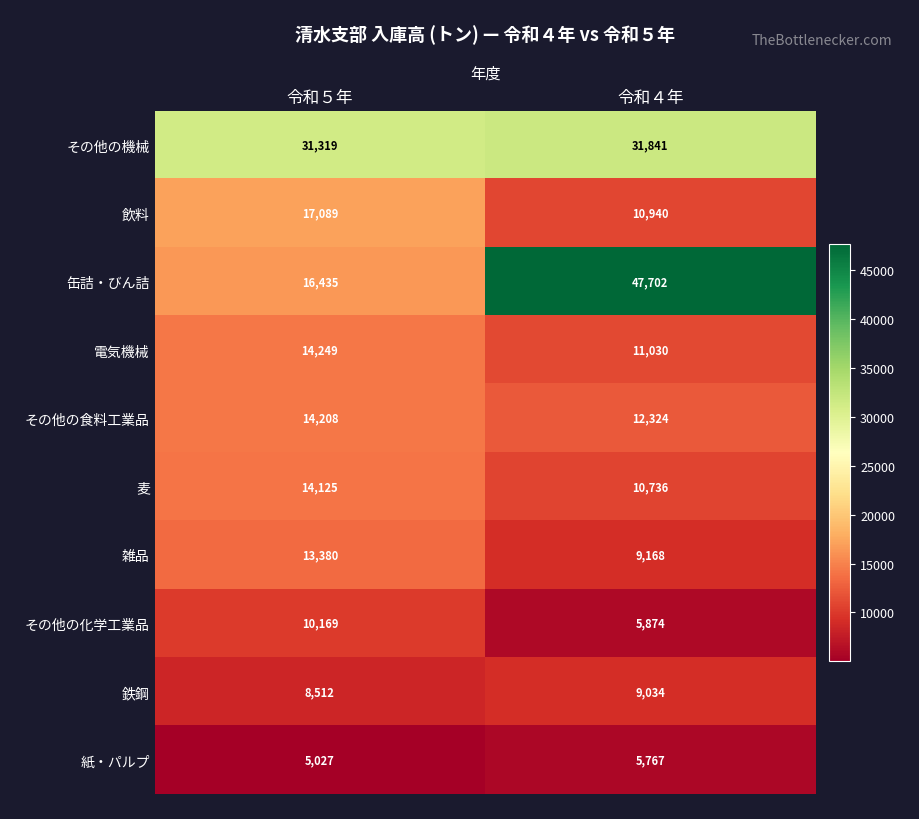

What value does the 紙・パルプ series have at 令和５年, to the nearest 100?

5000